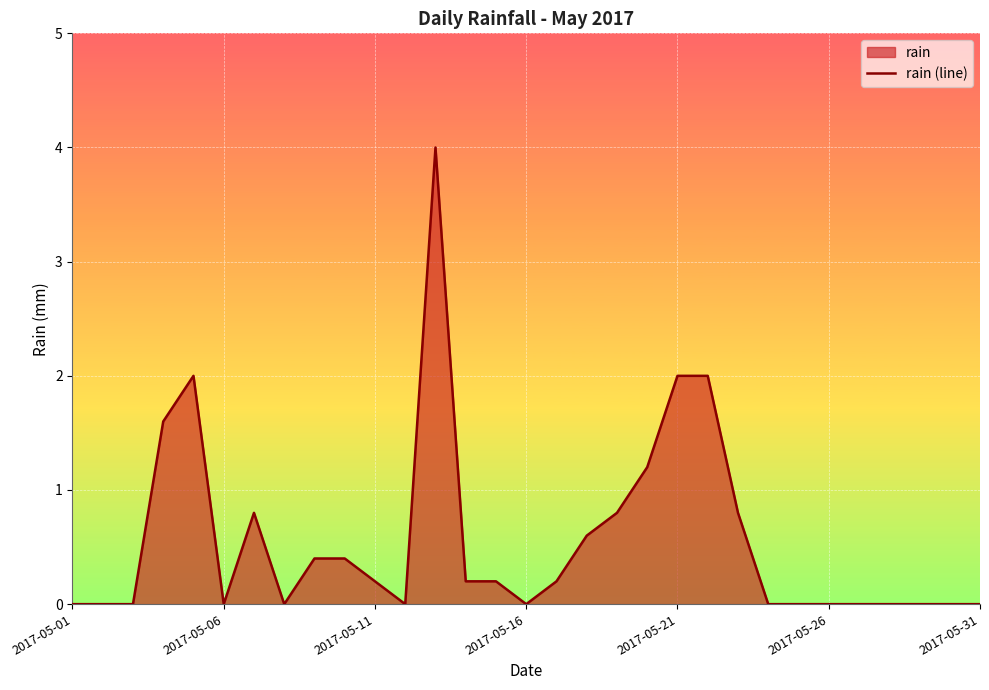

What is the value of the 20th point from the left?

1.2